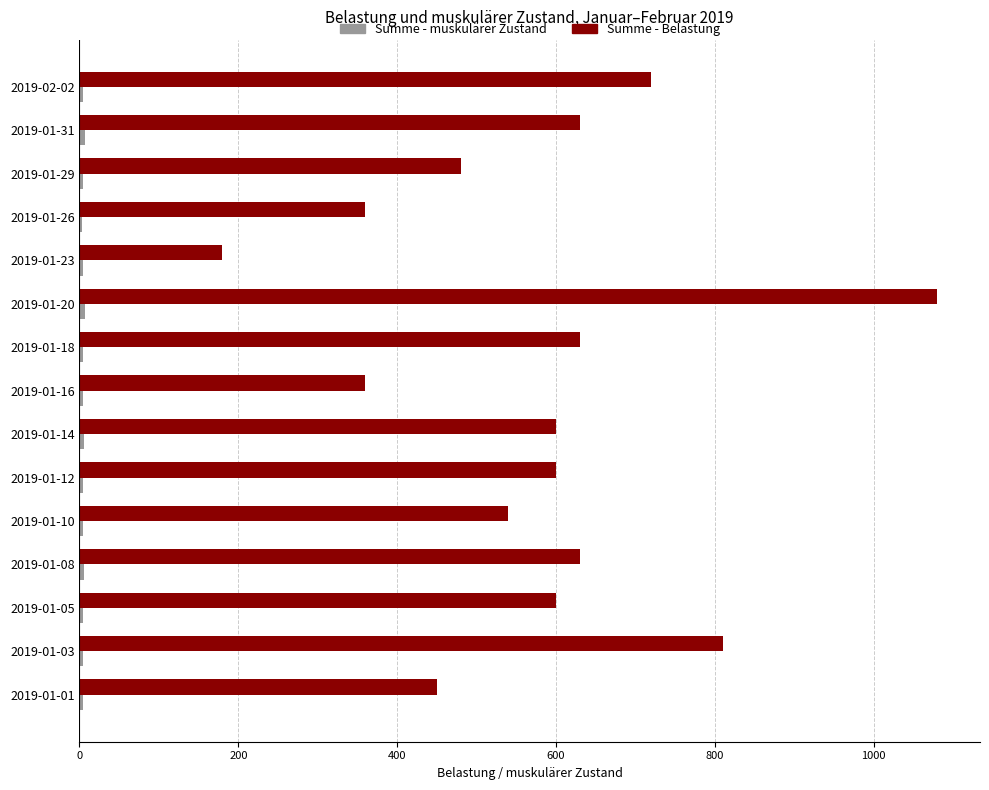

How many distinct data groups are displayed?

2